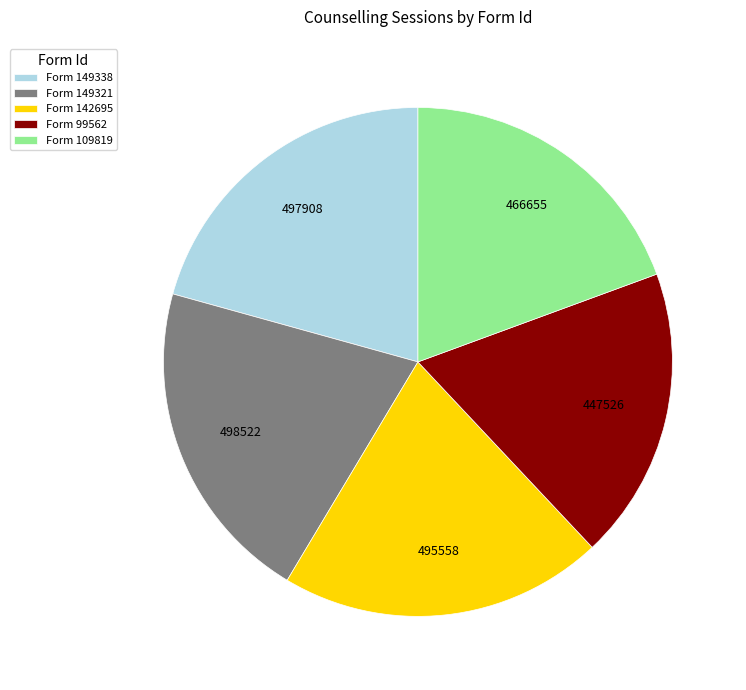

True or false: Form 109819 accounts for 30% of the total.

False